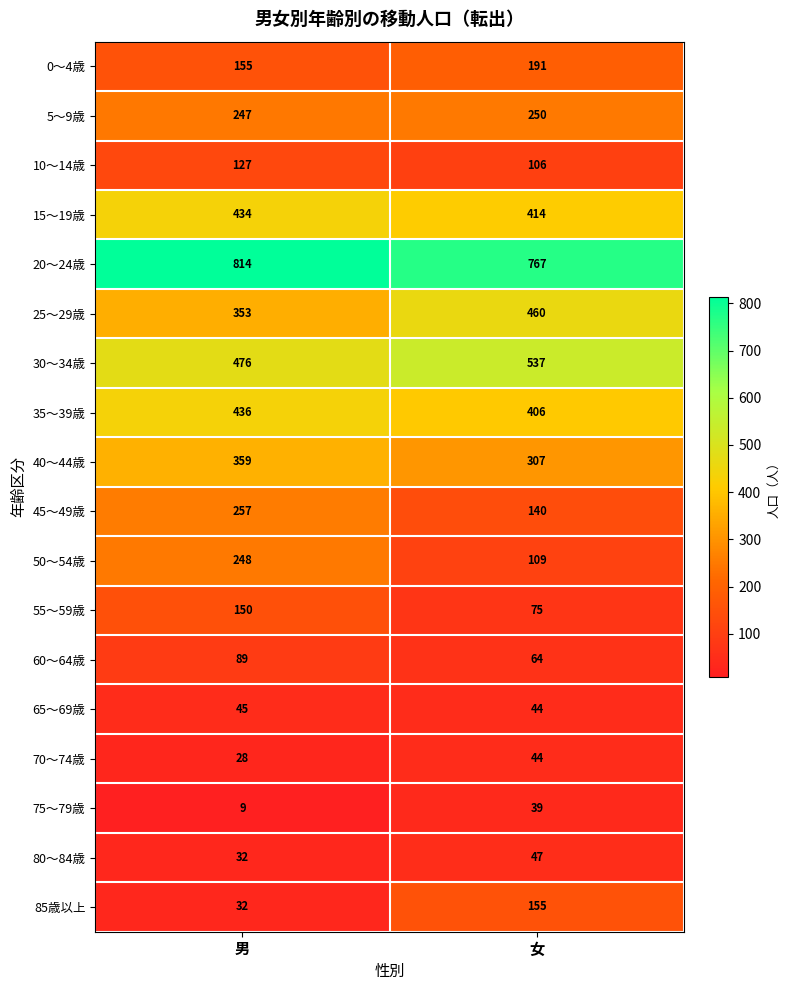

At which category is the sum across all series the highest?

男